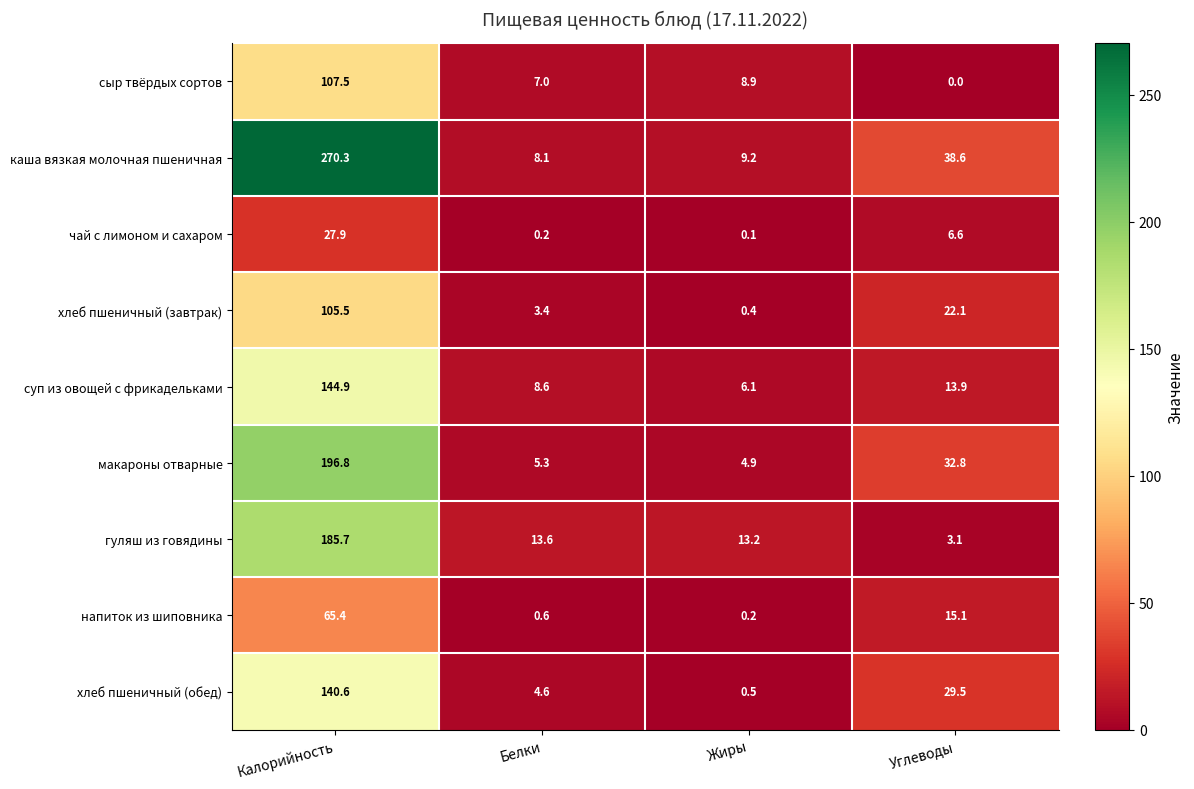

What is the total value across all series at Жиры?

43.5